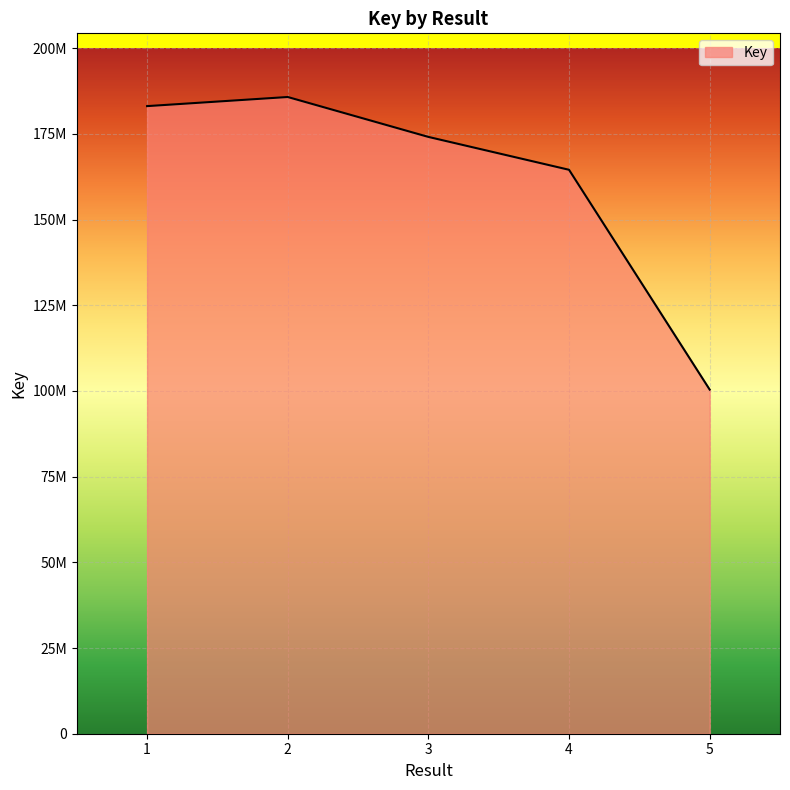

Is this an area chart (filled region under the line)?

Yes